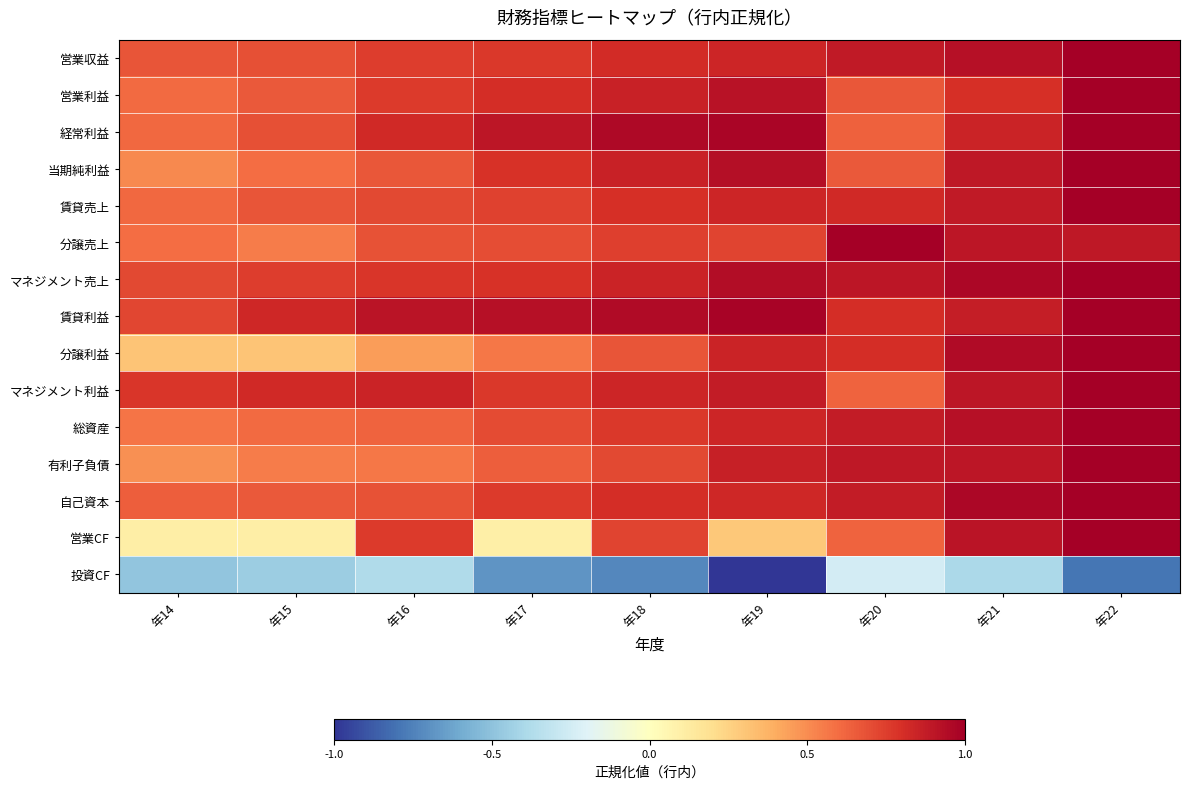

Which series has the largest total across all categories?

賃貸利益